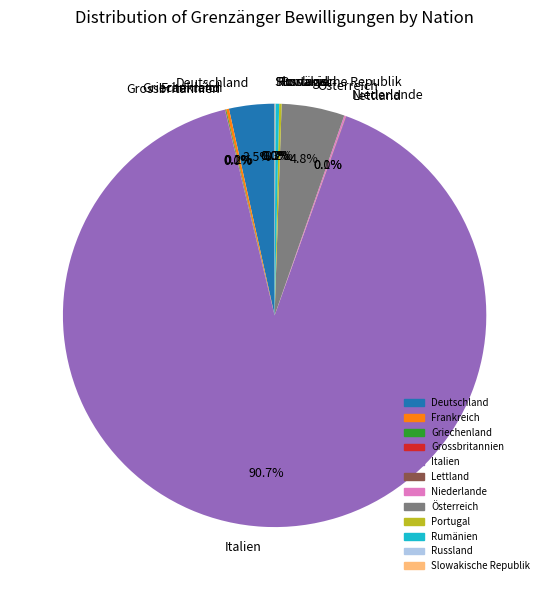

What portion of the pie excludes Deutschland?

96.5%